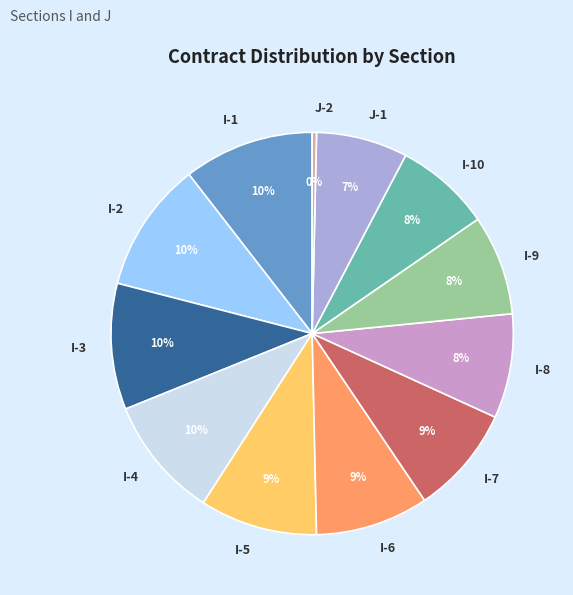

Is I-2 the majority of the pie?

No